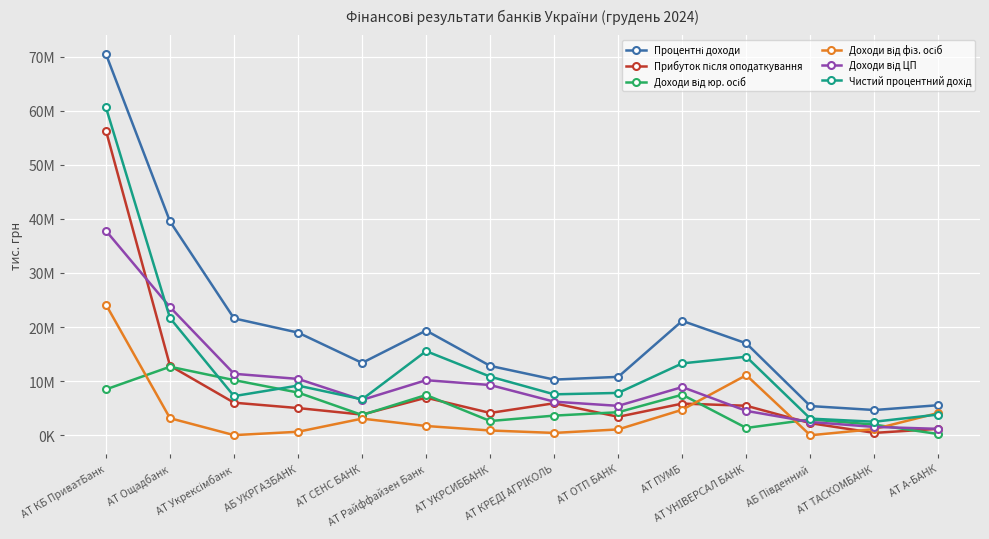

Which series has the largest total across all categories?

Процентні доходи